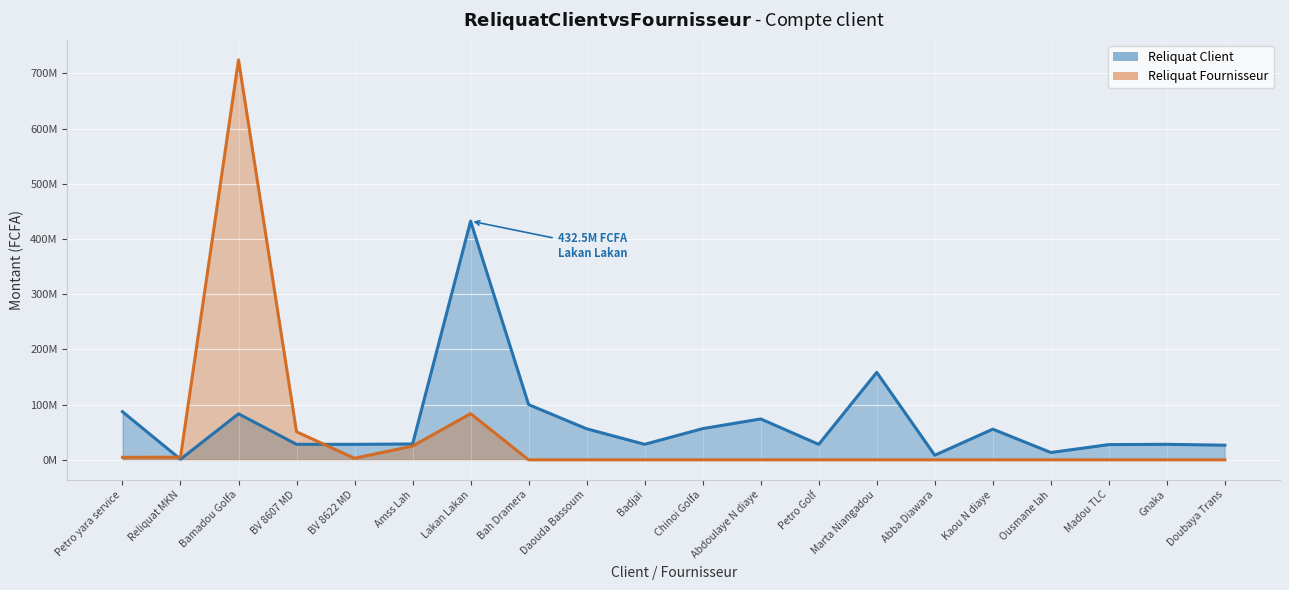

Reading left to right, what are all the values shown in this chart?

Reliquat Client: Petro yara service=87207500	Reliquat MKN=1101500	Bamadou Golfa=83412000	BV 8607 MD=28125000	BV 8622 MD=28125000	Amss Lah=28737000	Lakan Lakan=432525140	Bah Dramera=100050000	Daouda Bassoum=56250000	Badjai=28125000	Chinoi Golfa=56574000	Abdoulaye N diaye=74081500	Petro Golf=28062500	Marta Niangadou=158500000	Abba Diawara=8350000	Kaou N diaye=55576800	Ousmane lah=13287000	Madou TLC=27613500	Gnaka=28125000	Doubaya Trans=26550000
Reliquat Fournisseur: Petro yara service=4550000	Reliquat MKN=4792000	Bamadou Golfa=724495300	BV 8607 MD=50850000	BV 8622 MD=2874500	Amss Lah=24937500	Lakan Lakan=83700000	Bah Dramera=0	Daouda Bassoum=0	Badjai=0	Chinoi Golfa=0	Abdoulaye N diaye=0	Petro Golf=0	Marta Niangadou=0	Abba Diawara=0	Kaou N diaye=0	Ousmane lah=0	Madou TLC=0	Gnaka=0	Doubaya Trans=0